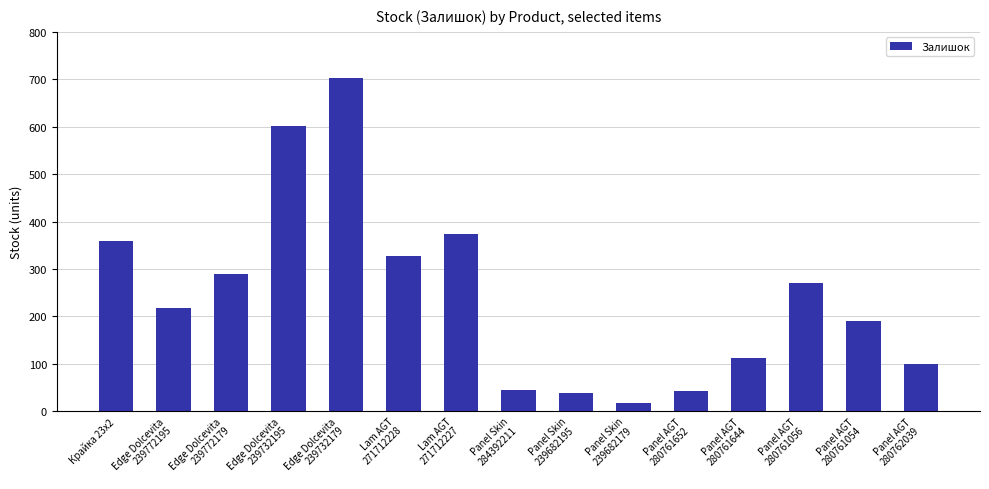

Between Panel AGT
280761652 and Panel AGT
280761056, which is larger?

Panel AGT
280761056